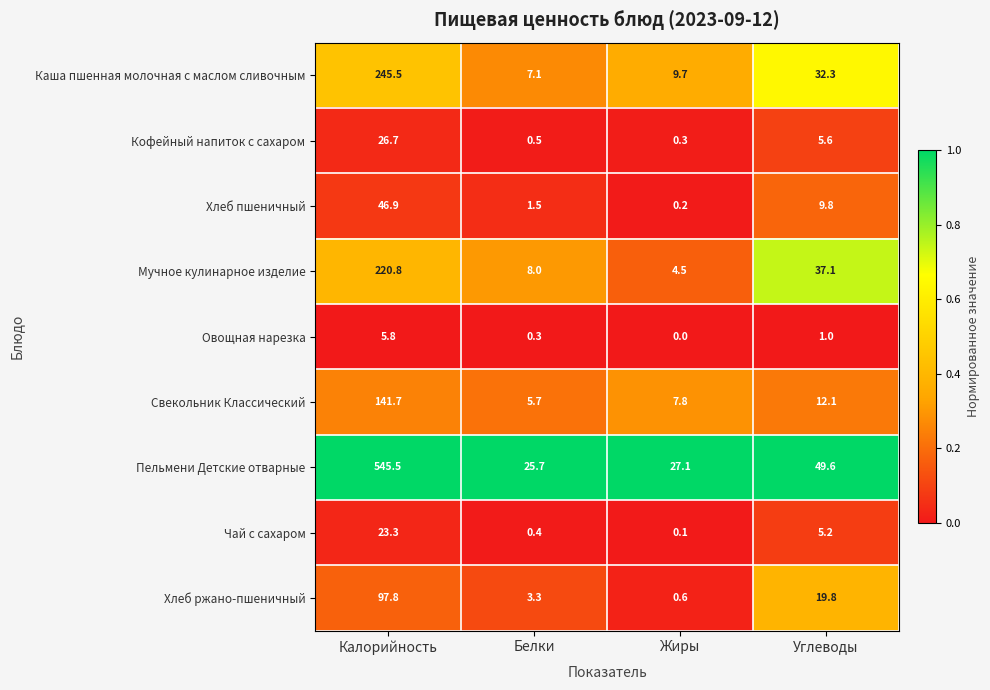

At which label does Хлеб ржано-пшеничный first exceed 19?

Калорийность